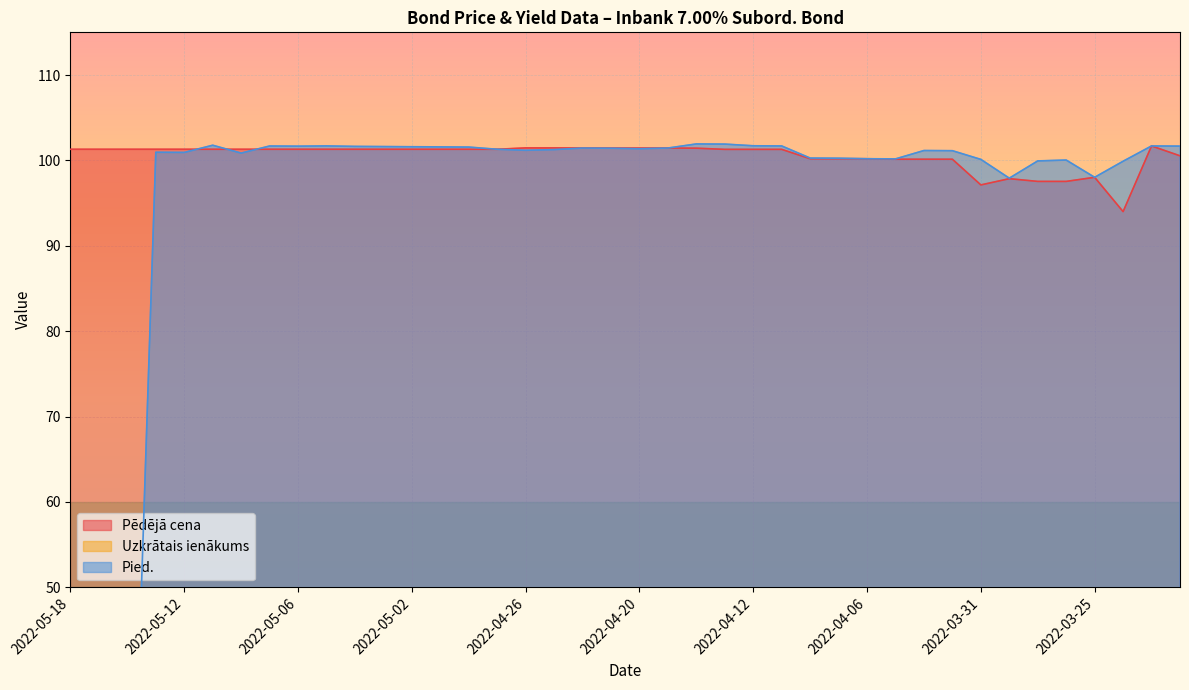

What is the average value of the Uzkrātais ienākums series?

0.5